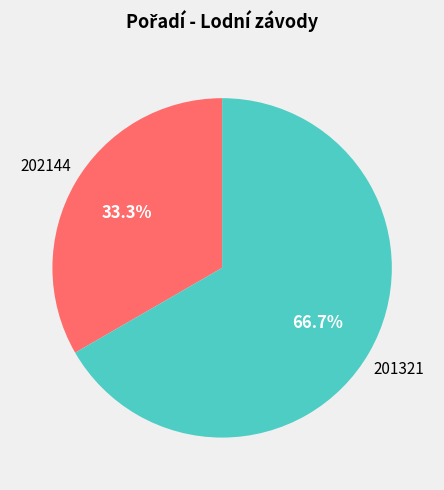

Is there any slice that represents more than half of the pie?

Yes